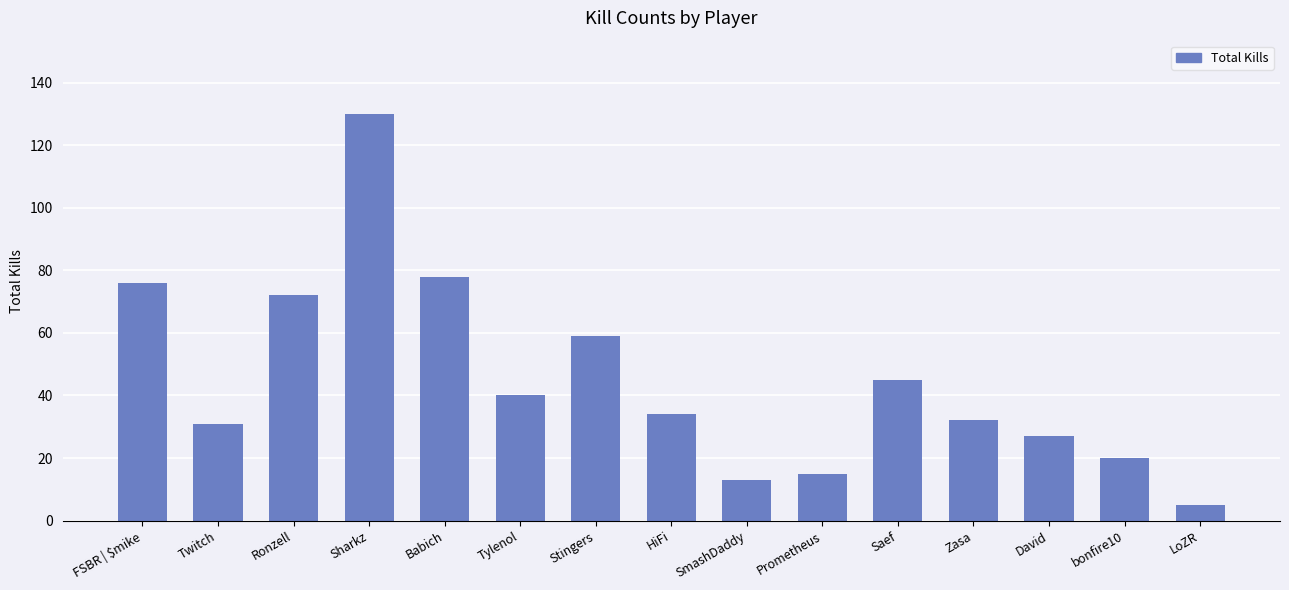

How many bars are there in total?

15